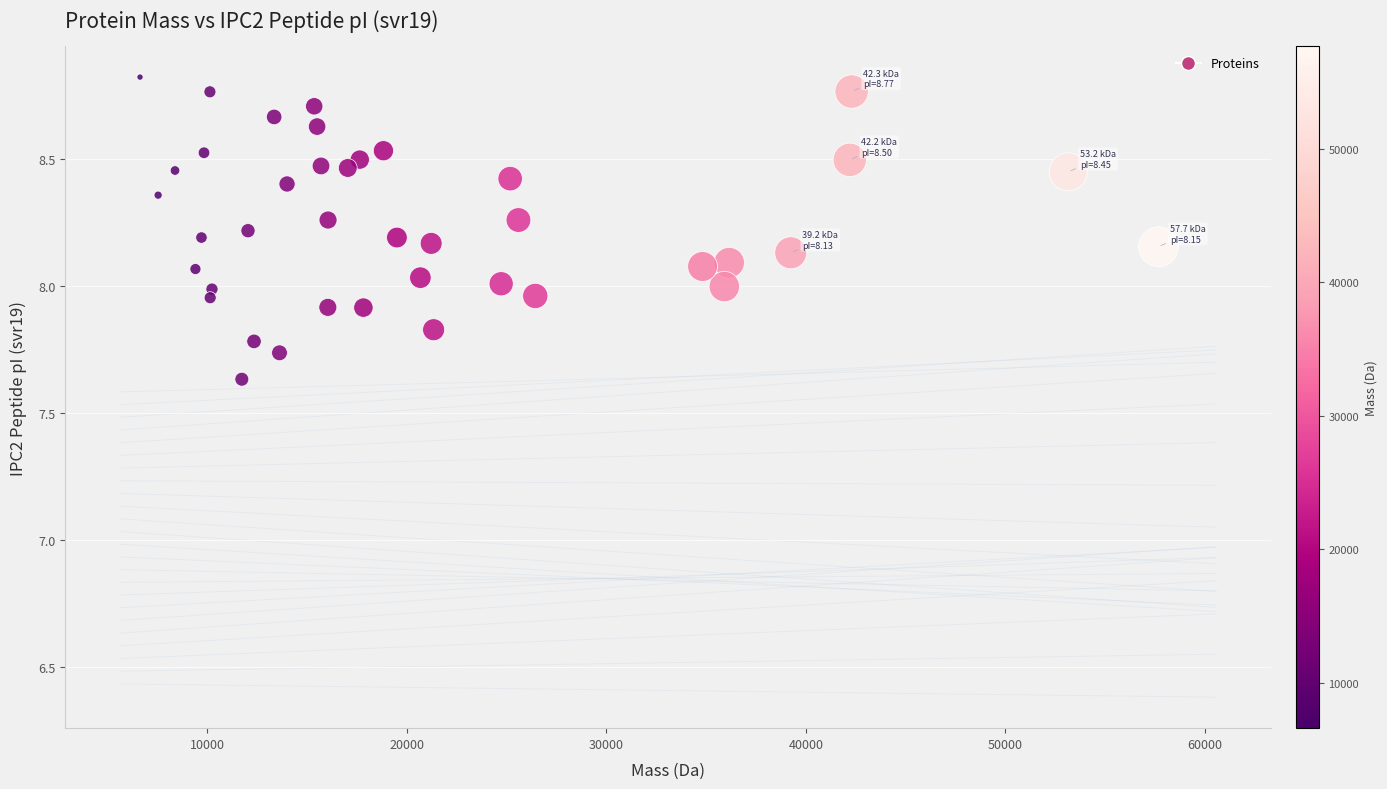

What is the range of X values (max minus min)?

51053.8